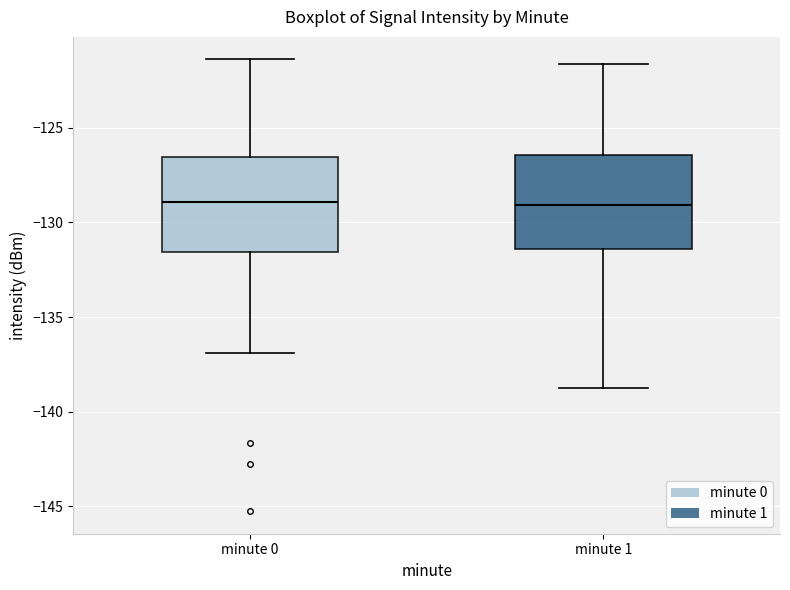

Reading left to right, transcribe this box plot: for each box, give where its median line is, the range the box spans, and where its two whiskers end, as read against the y-axis. The values are not printed on the chart, so give them approximately, as read against the axis.

minute 0: median -129.0, box -131.5 to -126.5, whiskers -137.0 to -121.5
minute 1: median -129.0, box -131.5 to -126.5, whiskers -139.0 to -121.5